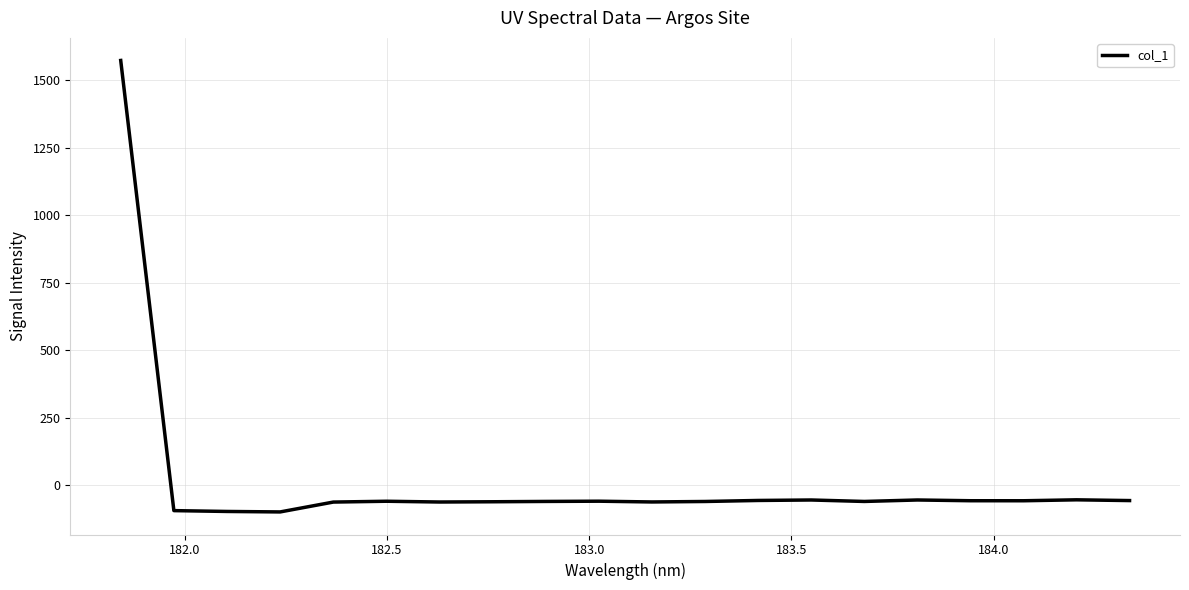

What is the minimum value shown in the chart?

-97.8